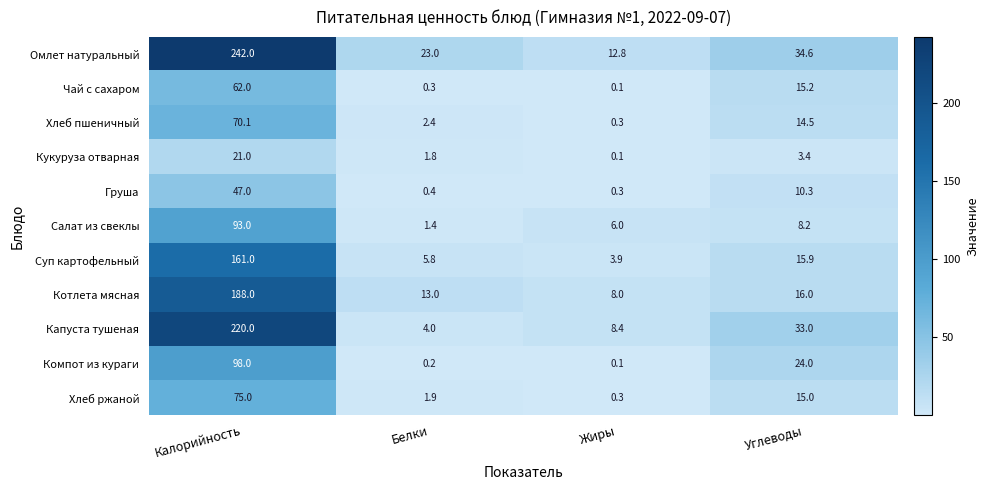

Between Калорийность and Жиры, which series saw the biggest shift?

Омлет натуральный